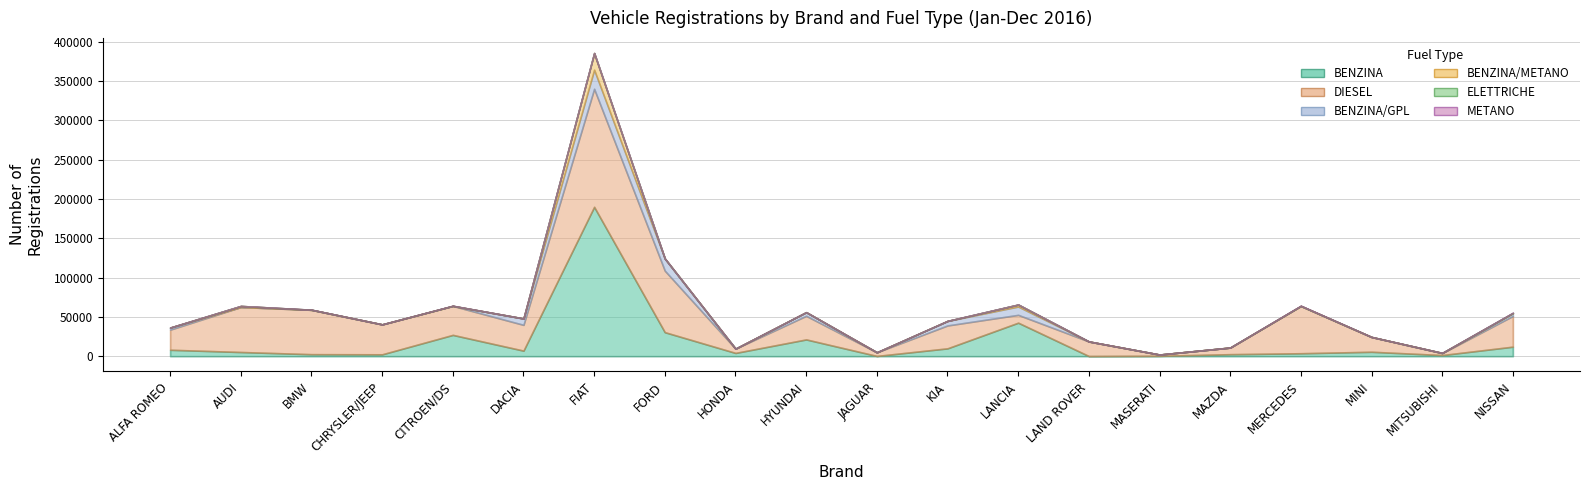

True or false: BENZINA/METANO and DIESEL intersect in this chart.

False